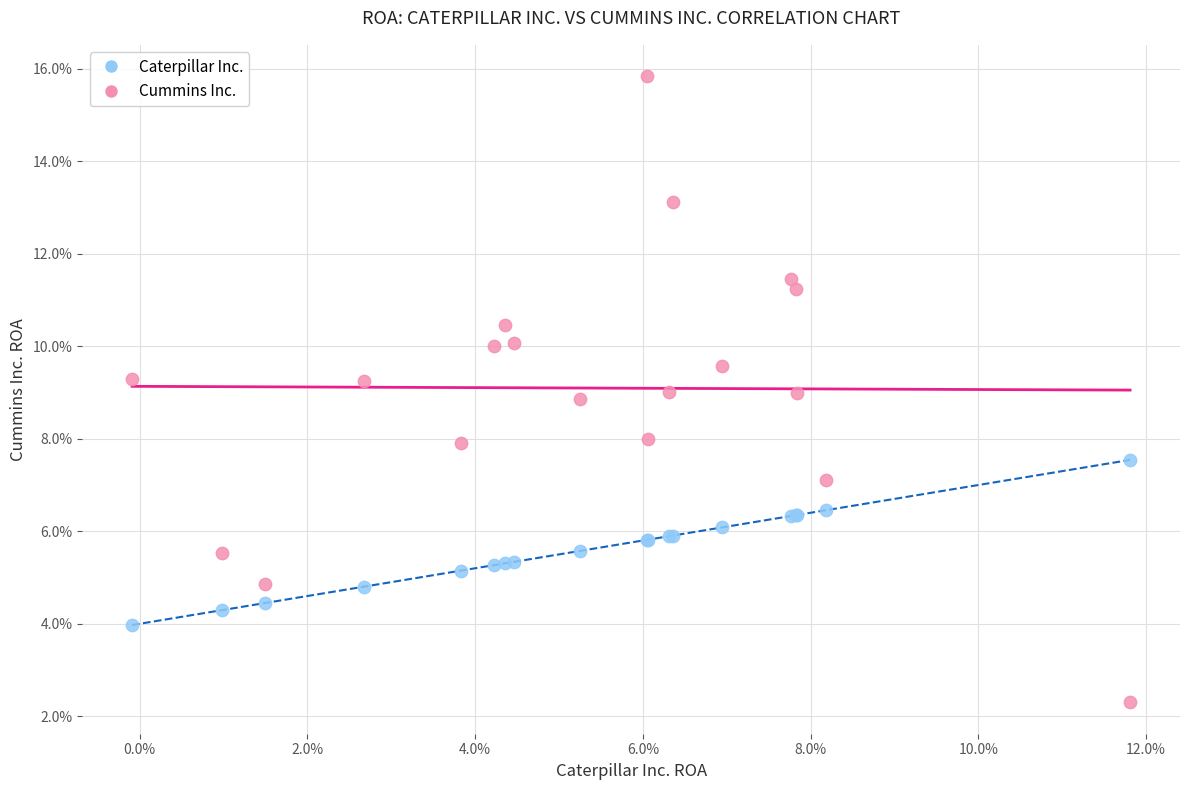

Which series contains the highest Y value?

Cummins Inc.